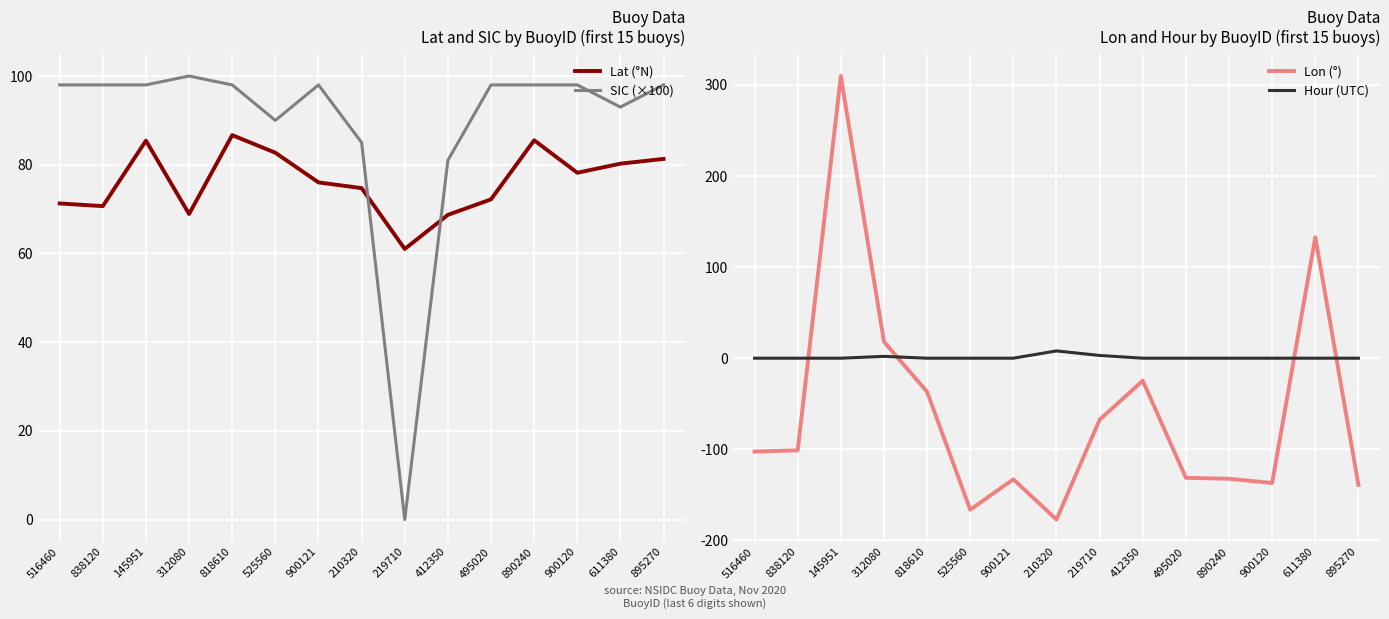

Reading left to right, list all the values displayed in this chart.

Lat (°N): 71.3	70.7	85.4	68.9	86.7	82.7	76.0	74.7	61.0	68.7	72.2	85.5	78.2	80.2	81.3
SIC (×100): 98.0	98.0	98.0	100.0	98.0	90.0	98.0	85.0	0.0	81.0	98.0	98.0	98.0	93.0	98.0
Lon (°): -102.4	-101.1	309.6	18.1	-36.9	-166.2	-132.9	-177.0	-67.5	-24.7	-131.3	-132.3	-136.9	132.7	-139.0
Hour (UTC): 0.0	0.0	0.0	2.0	0.0	0.0	0.0	8.0	3.0	0.0	0.0	0.0	0.0	0.0	0.0